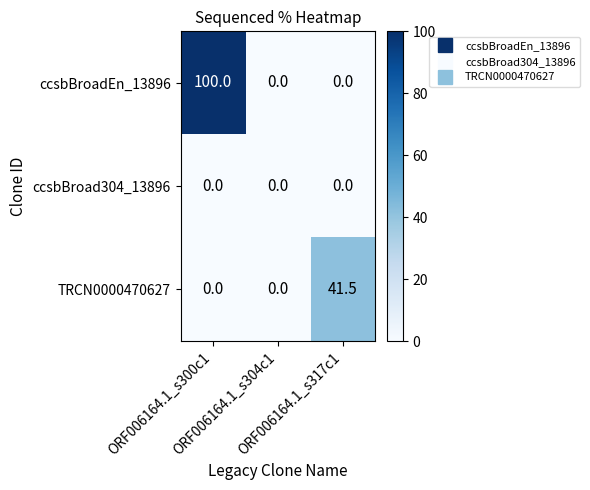

What is the highest value of the TRCN0000470627 series?

41.5